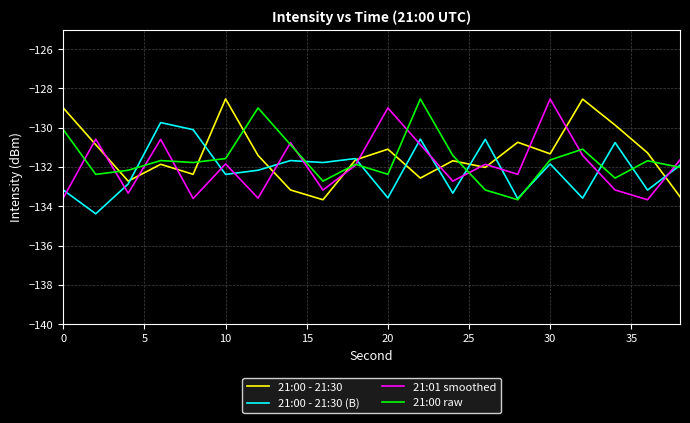

What is the minimum value for 21:00 raw?

-133.7